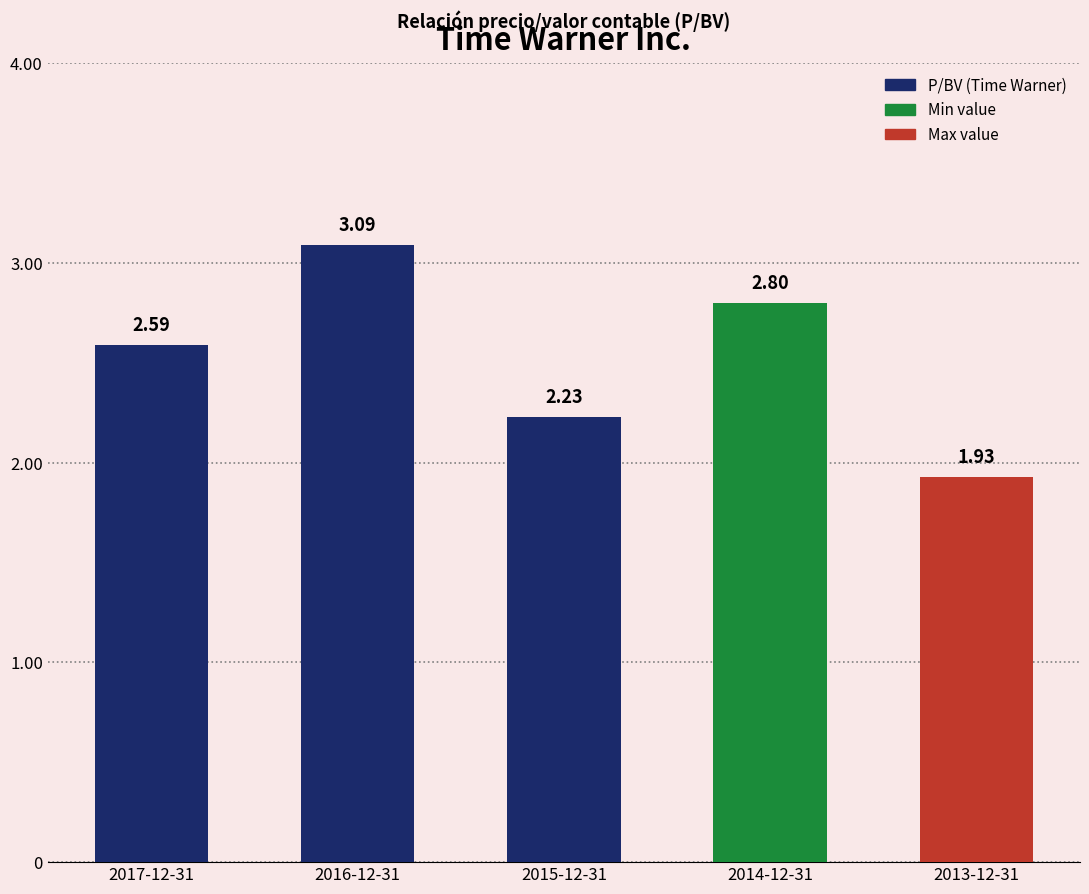

What is the difference between the maximum and minimum values?

1.2